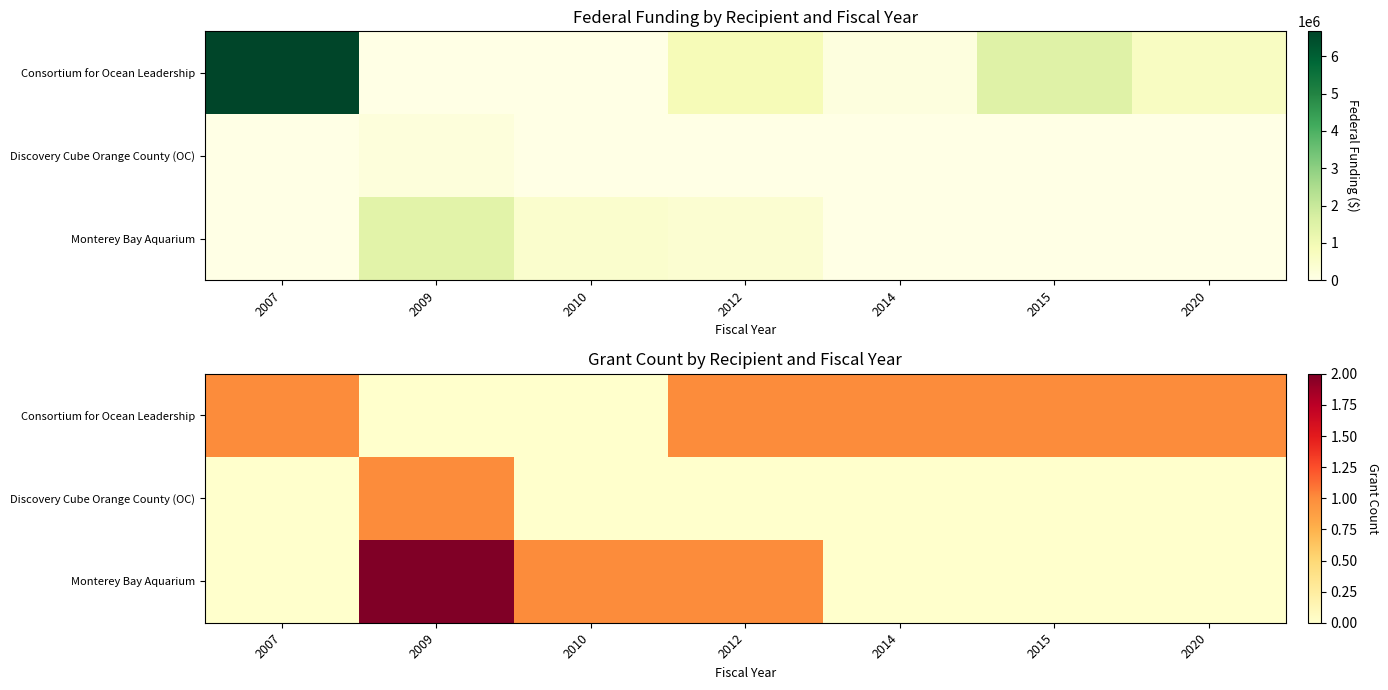

How many values in Consortium for Ocean Leadership are above zero?

5